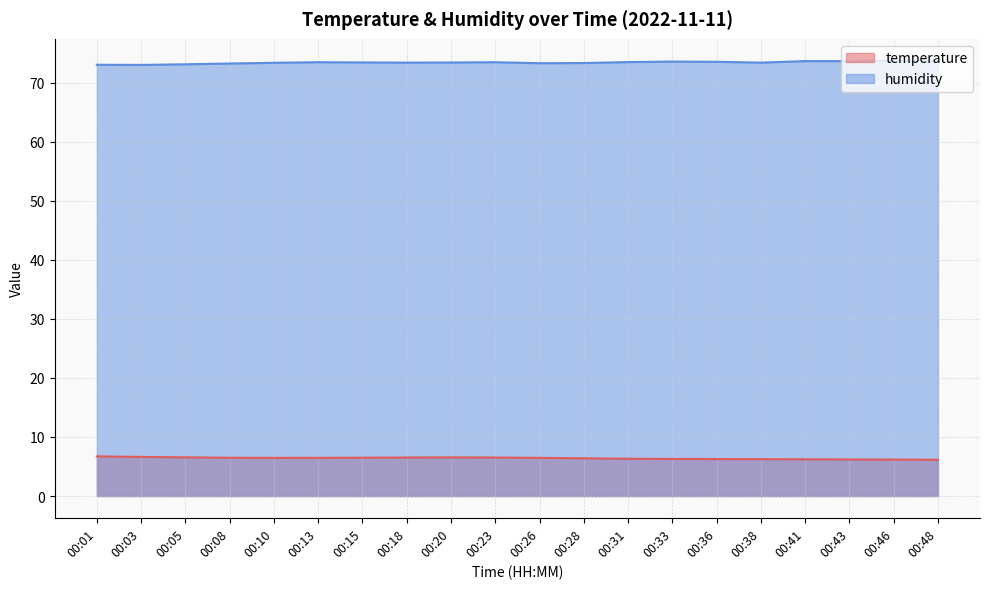

At how many categories does at least one series exceed 69?

20